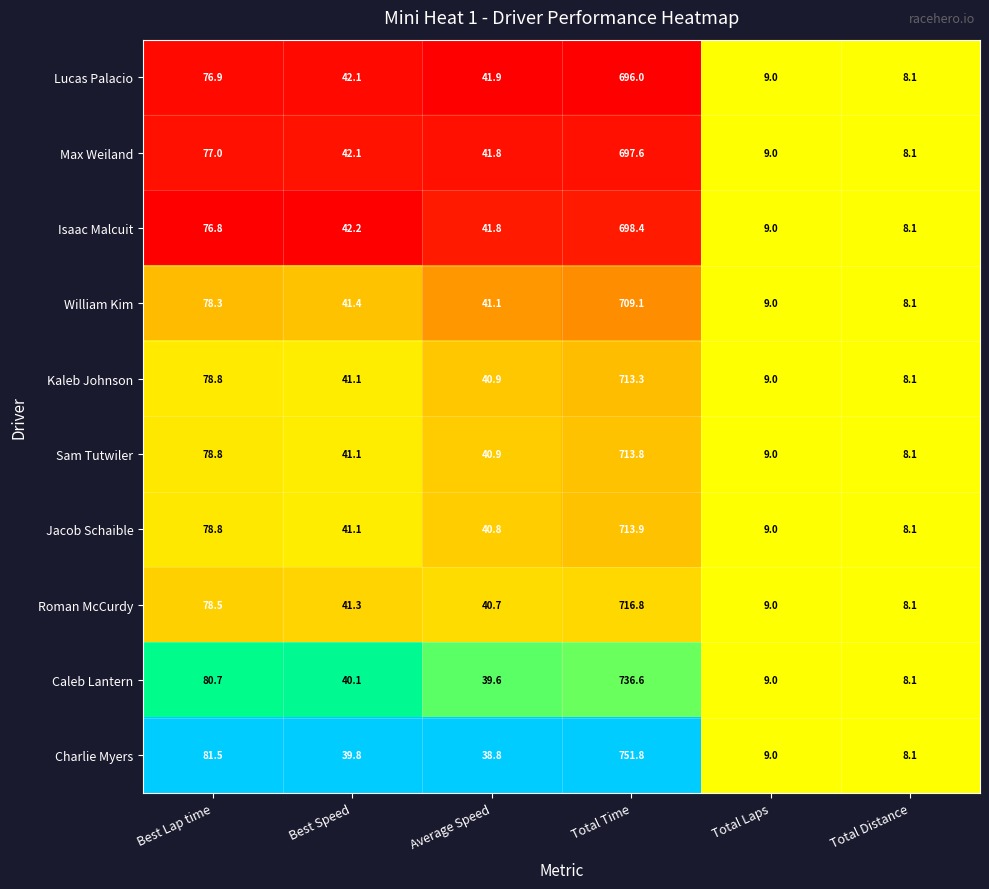

Is it true that Charlie Myers equals 1194.5 at Total Time?

False